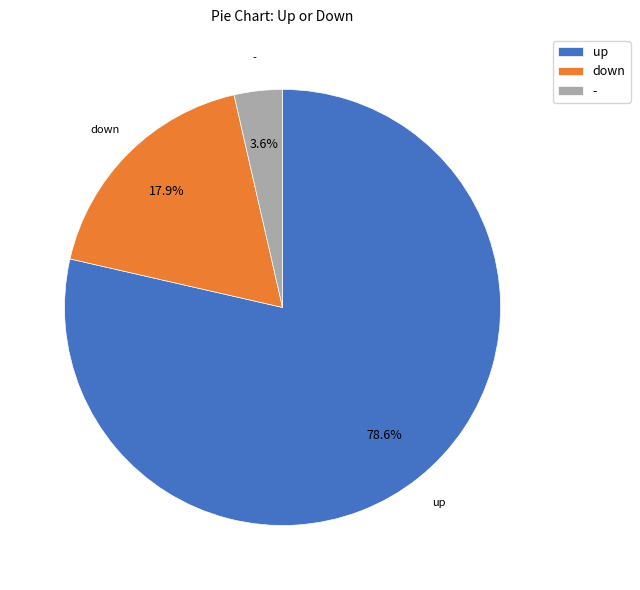

Does any single category account for the majority?

Yes